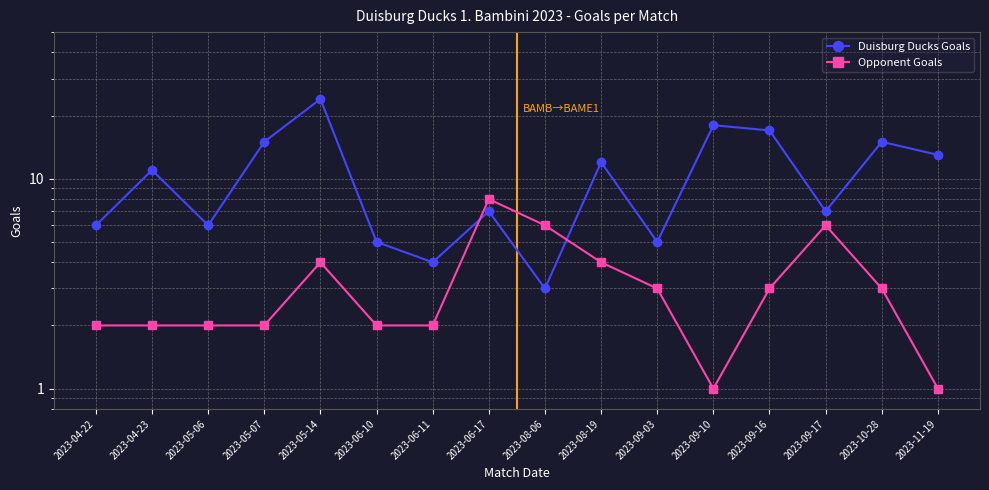

Is this an area chart (filled region under the line)?

No